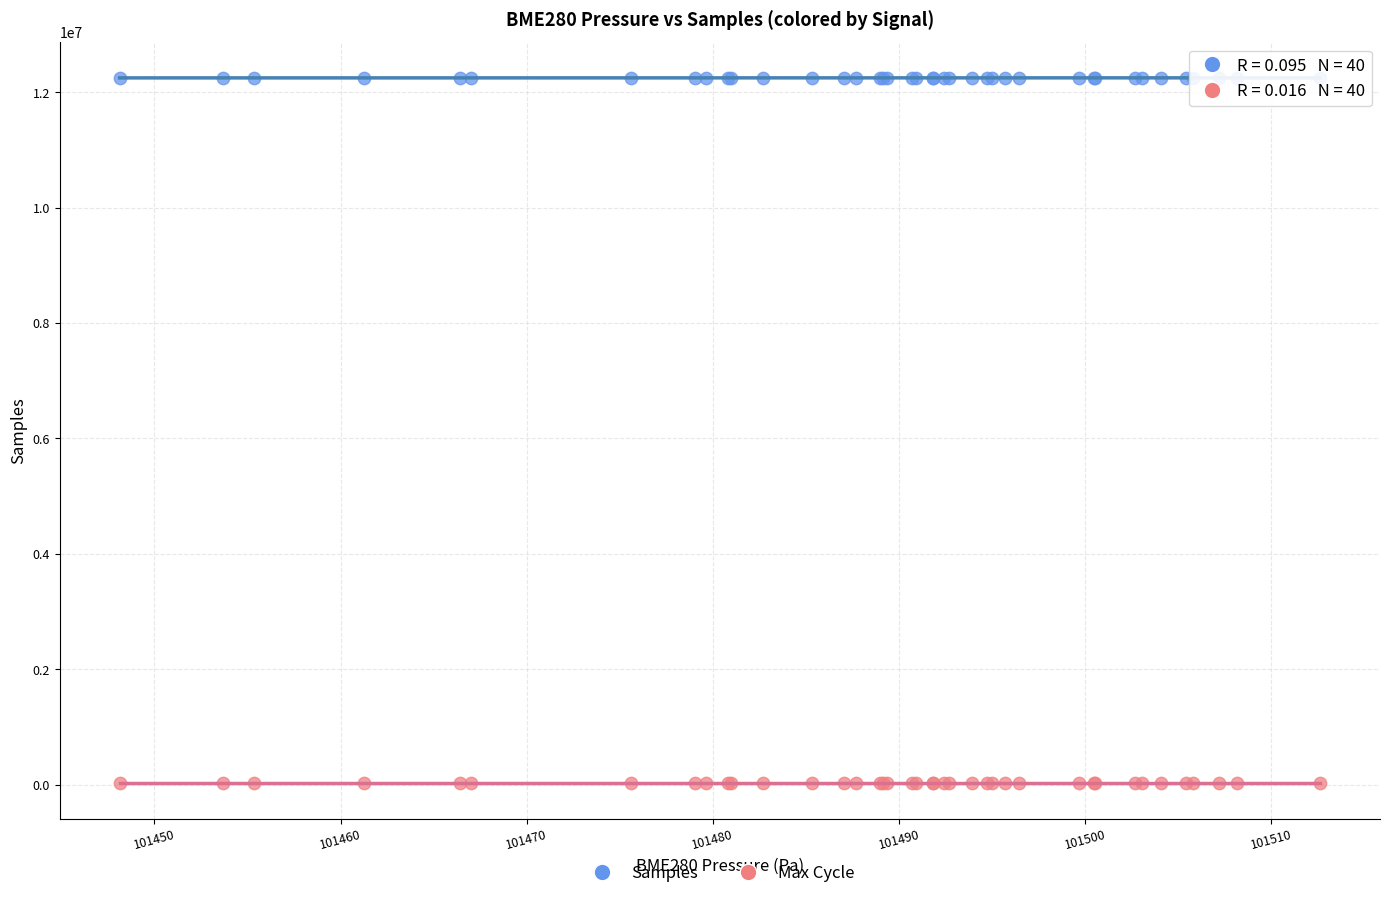

Which series has the largest Y range (max minus min)?

Samples